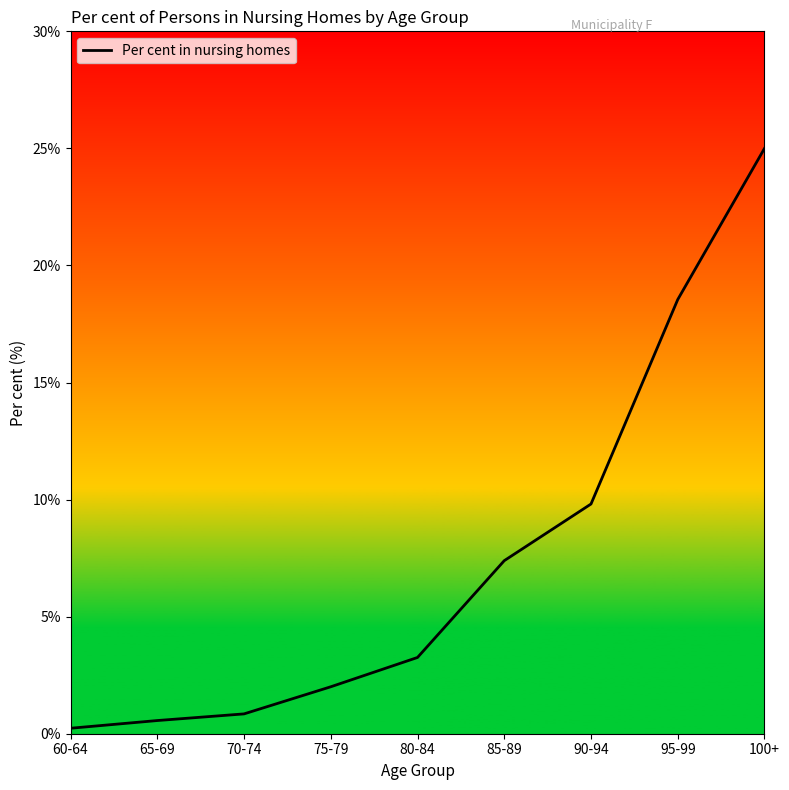

At which label does the data first exceed 3?

80-84